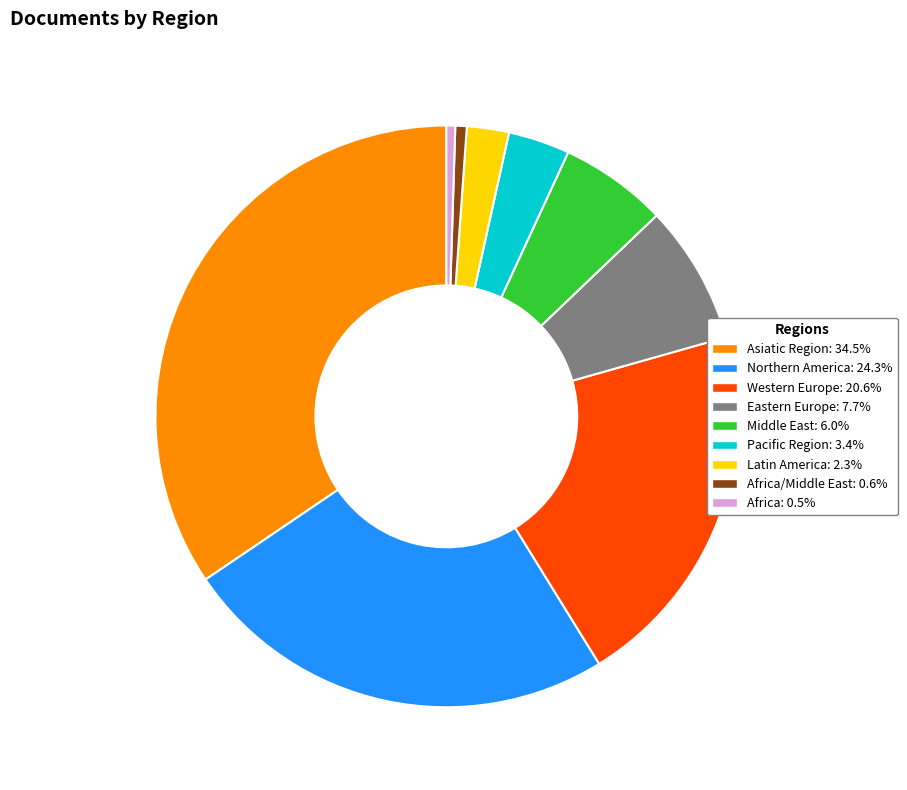

Is there any slice that represents more than half of the pie?

No